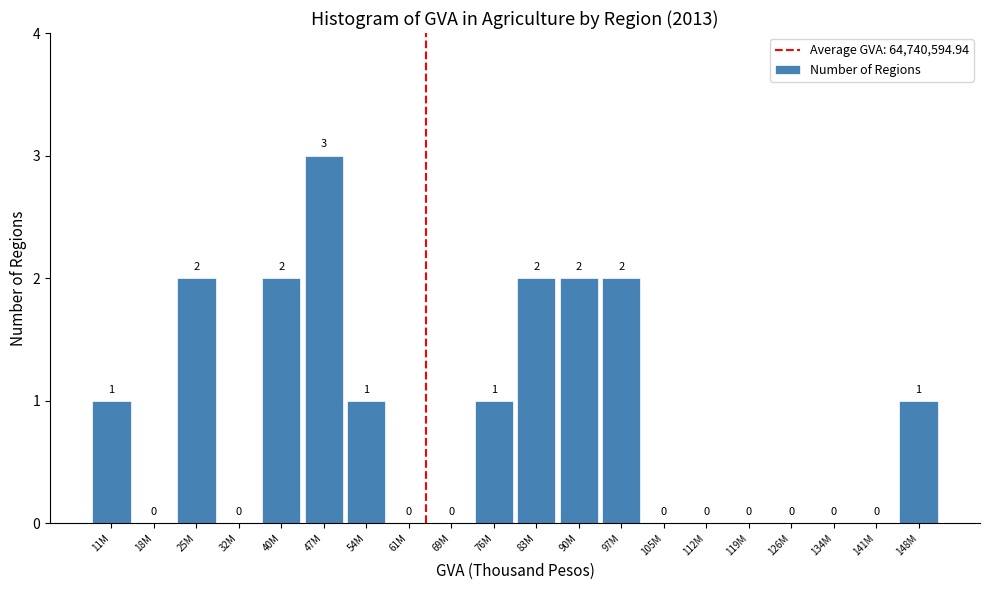

Reading left to right, extract all data points from this chart.

11M=1	18M=0	25M=2	32M=0	40M=2	47M=3	54M=1	61M=0	69M=0	76M=1	83M=2	90M=2	97M=2	105M=0	112M=0	119M=0	126M=0	134M=0	141M=0	148M=1